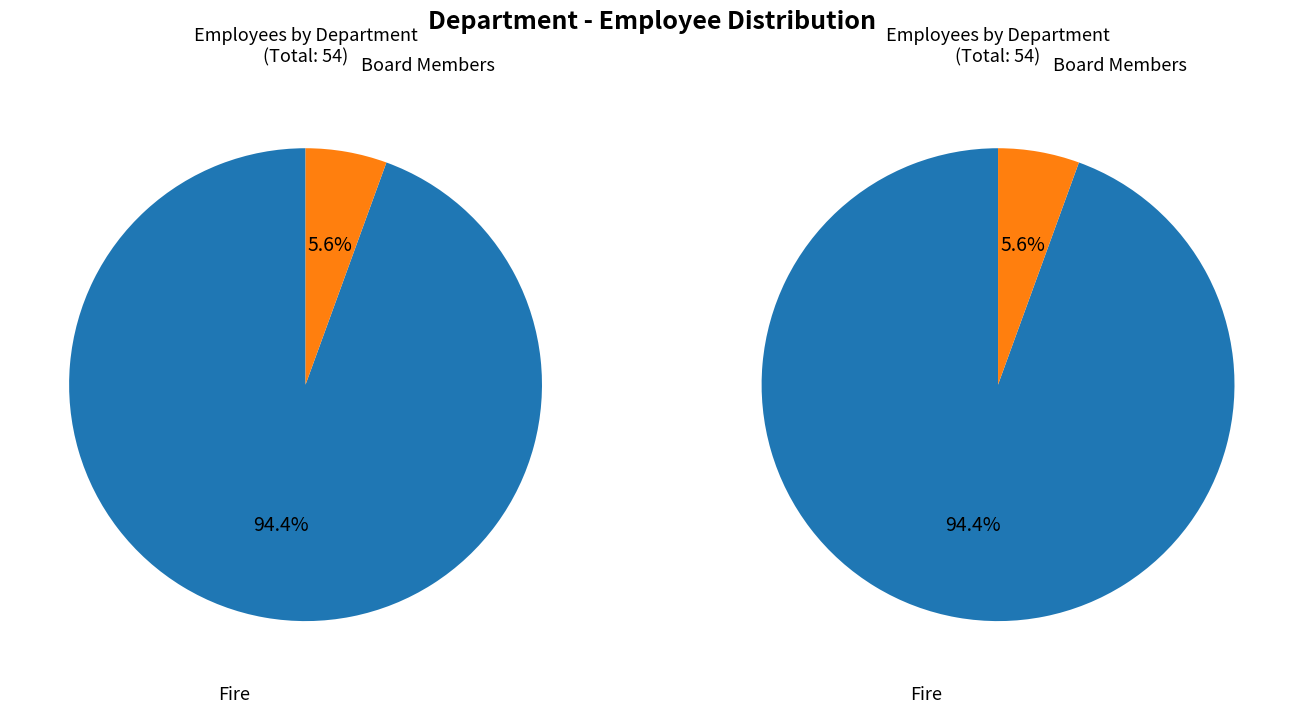

What is the change in value from Fire to Board Members?

-48